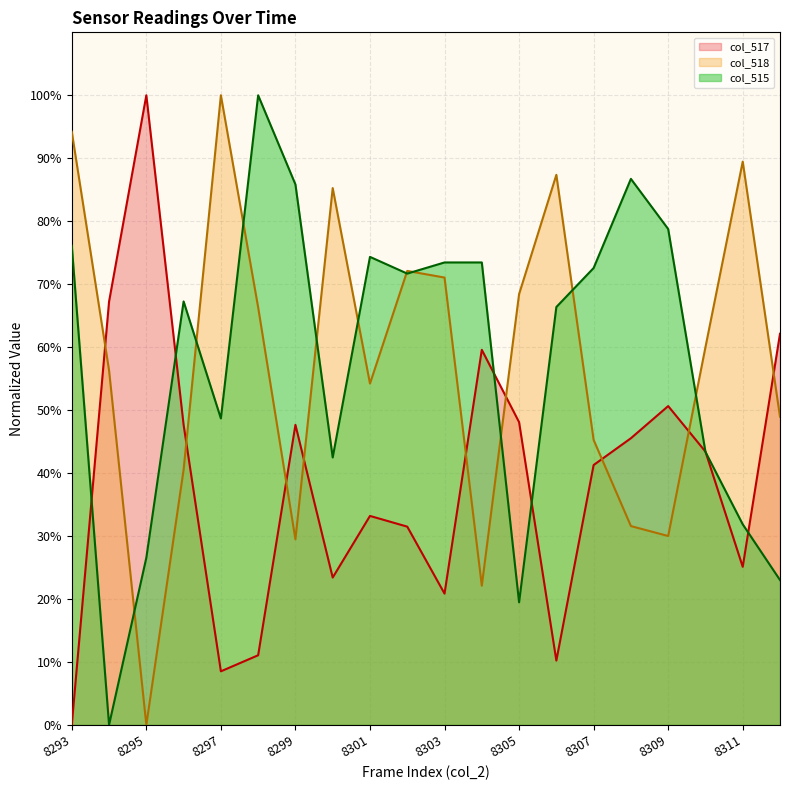

At which category does col_515 reach its first local peak?

8296